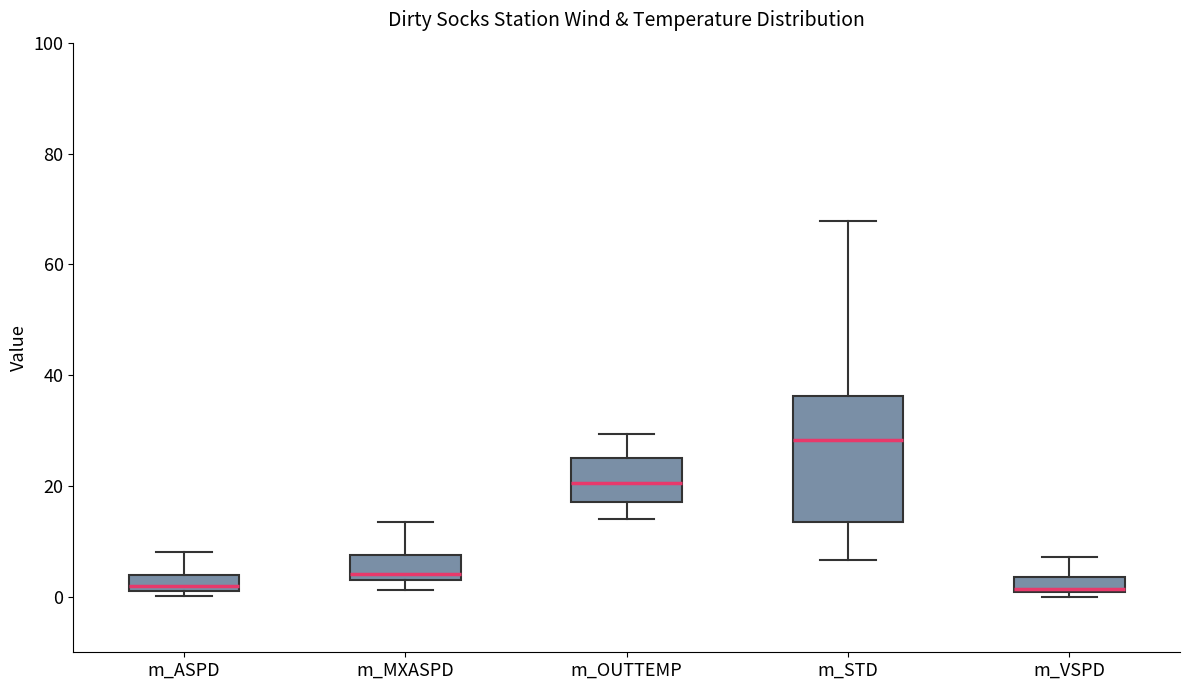

Which box has the highest median line?

m_STD